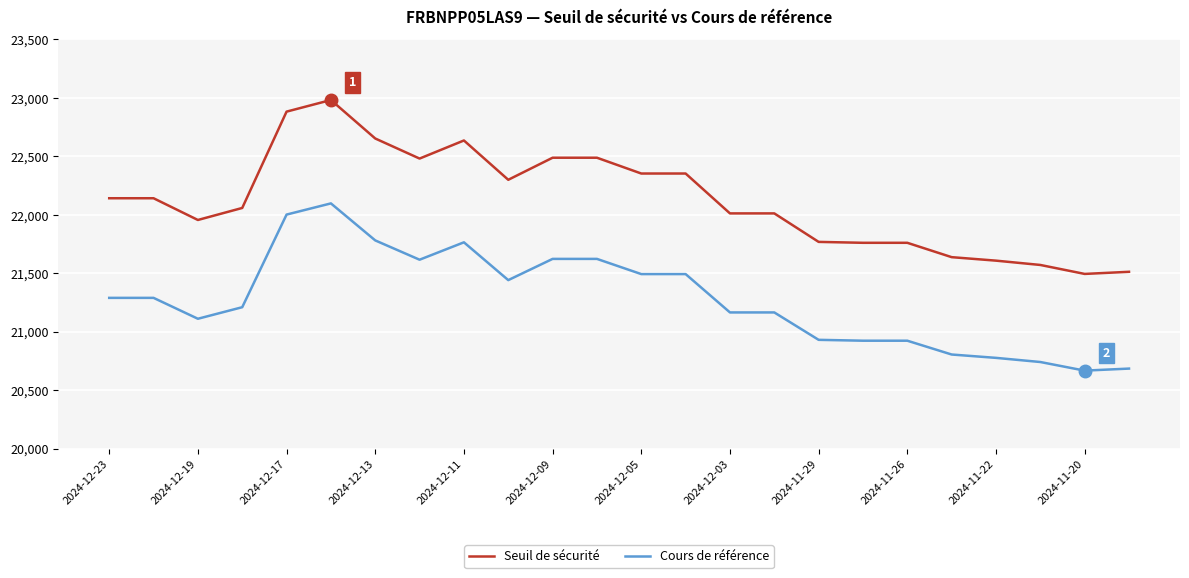

Which series has the largest range (max minus min)?

Seuil de sécurité